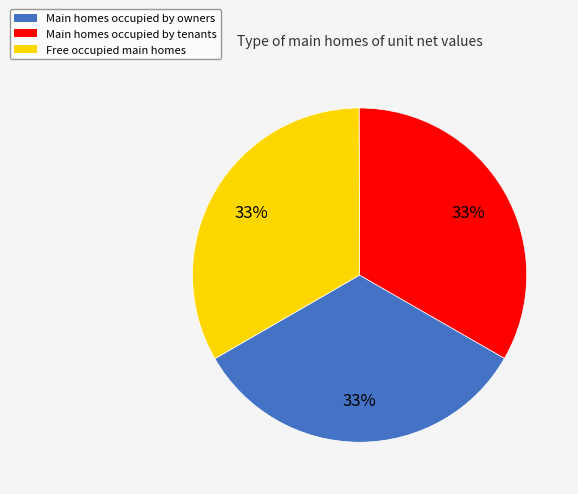

How many slices are in this pie chart?

3